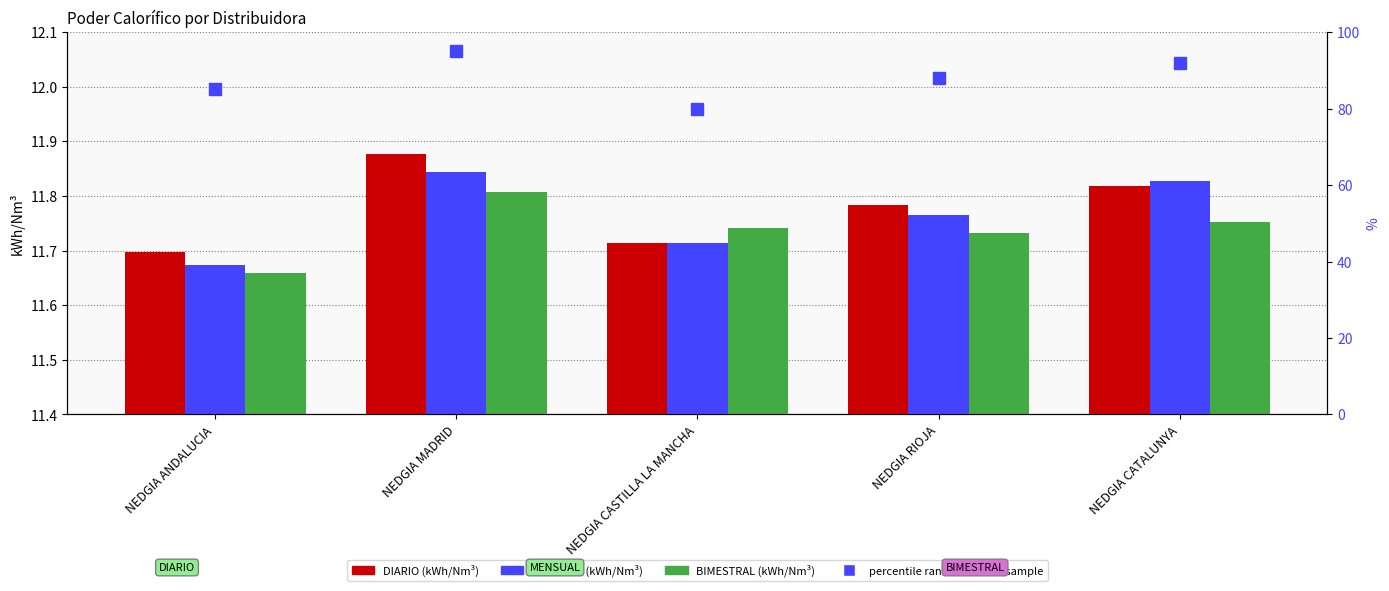

At which category is the sum across all series the highest?

NEDGIA MADRID